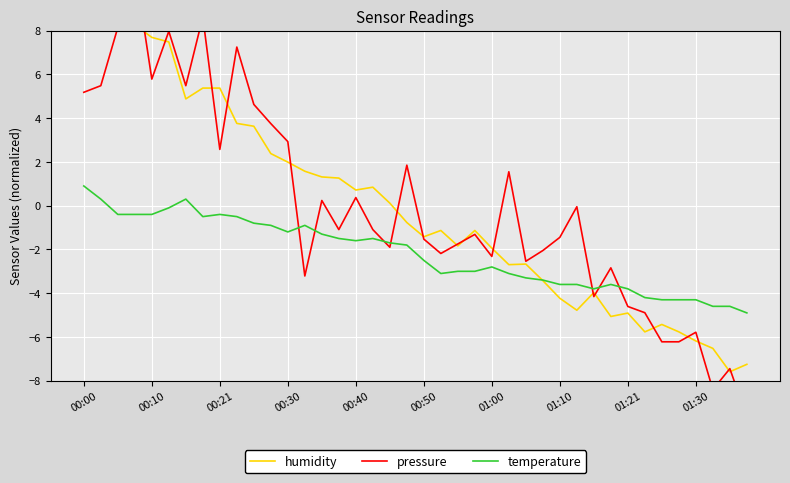

What are all the series names shown in the legend?

humidity, pressure, temperature